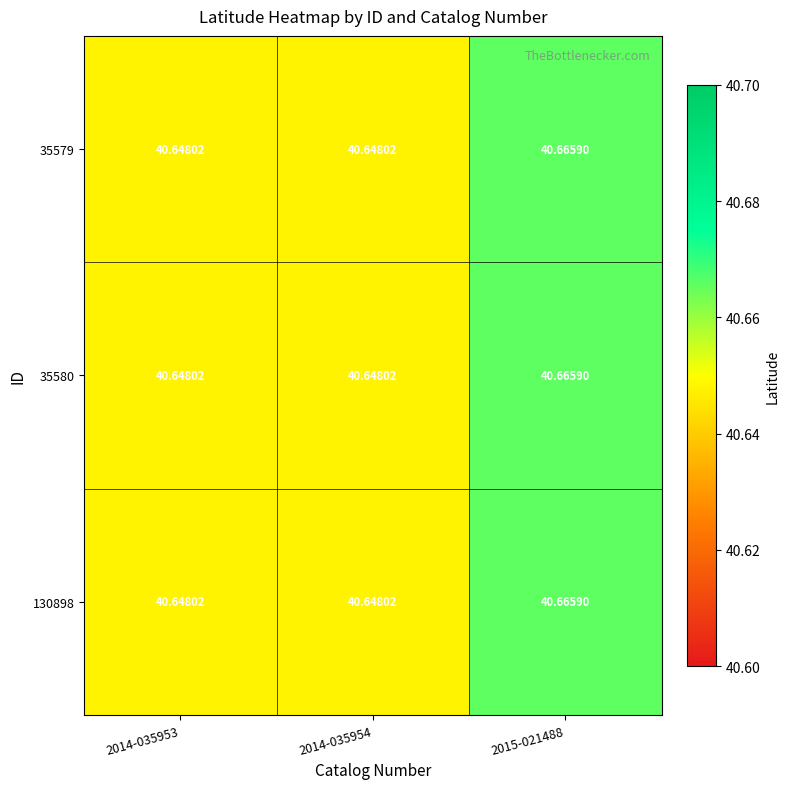

Reading left to right, what are all the values shown in this chart?

35579: 2014-035953=40.6	2014-035954=40.6	2015-021488=40.7
35580: 2014-035953=40.6	2014-035954=40.6	2015-021488=40.7
130898: 2014-035953=40.6	2014-035954=40.6	2015-021488=40.7